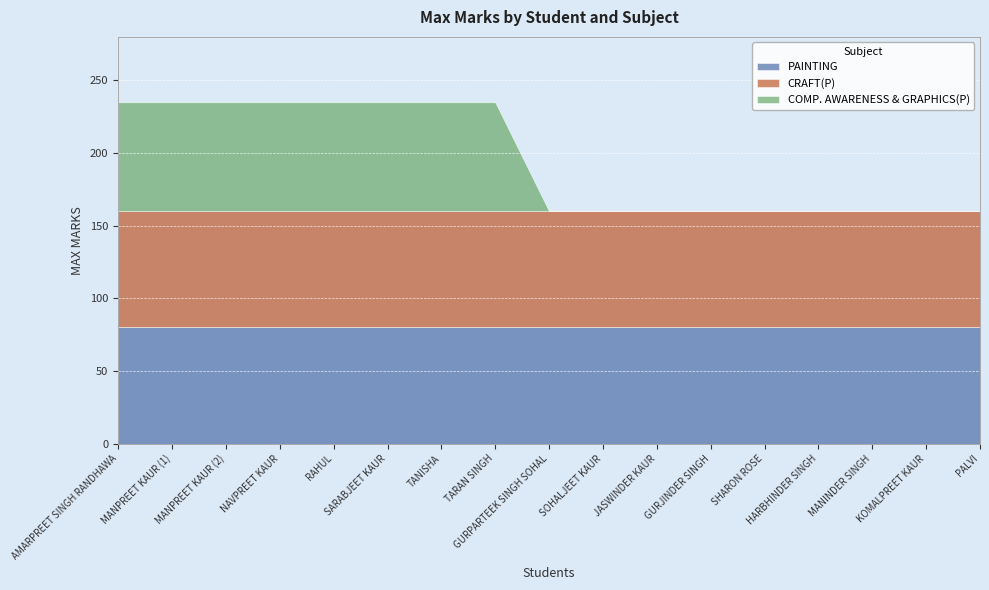

Reading left to right, transcribe all the data shown in this chart.

PAINTING: AMARPREET SINGH RANDHAWA=80	MANPREET KAUR (1)=80	MANPREET KAUR (2)=80	NAVPREET KAUR=80	RAHUL=80	SARABJEET KAUR=80	TANISHA=80	TARAN SINGH=80	GURPARTEEK SINGH SOHAL=80	SOHALJEET KAUR=80	JASWINDER KAUR=80	GURJINDER SINGH=80	SHARON ROSE=80	HARBHINDER SINGH=80	MANINDER SINGH=80	KOMALPREET KAUR=80	PALVI=80
CRAFT(P): AMARPREET SINGH RANDHAWA=80	MANPREET KAUR (1)=80	MANPREET KAUR (2)=80	NAVPREET KAUR=80	RAHUL=80	SARABJEET KAUR=80	TANISHA=80	TARAN SINGH=80	GURPARTEEK SINGH SOHAL=80	SOHALJEET KAUR=80	JASWINDER KAUR=80	GURJINDER SINGH=80	SHARON ROSE=80	HARBHINDER SINGH=80	MANINDER SINGH=80	KOMALPREET KAUR=80	PALVI=80
COMP. AWARENESS & GRAPHICS(P): AMARPREET SINGH RANDHAWA=75	MANPREET KAUR (1)=75	MANPREET KAUR (2)=75	NAVPREET KAUR=75	RAHUL=75	SARABJEET KAUR=75	TANISHA=75	TARAN SINGH=75	GURPARTEEK SINGH SOHAL=0	SOHALJEET KAUR=0	JASWINDER KAUR=0	GURJINDER SINGH=0	SHARON ROSE=0	HARBHINDER SINGH=0	MANINDER SINGH=0	KOMALPREET KAUR=0	PALVI=0